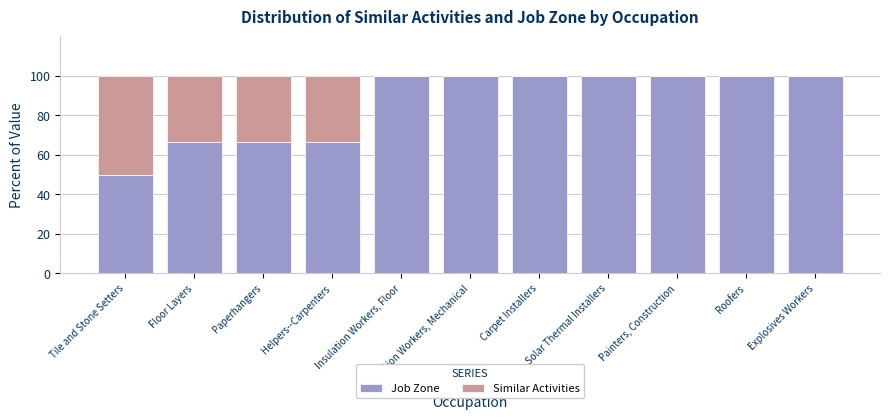

Count the number of data series in this chart.

2